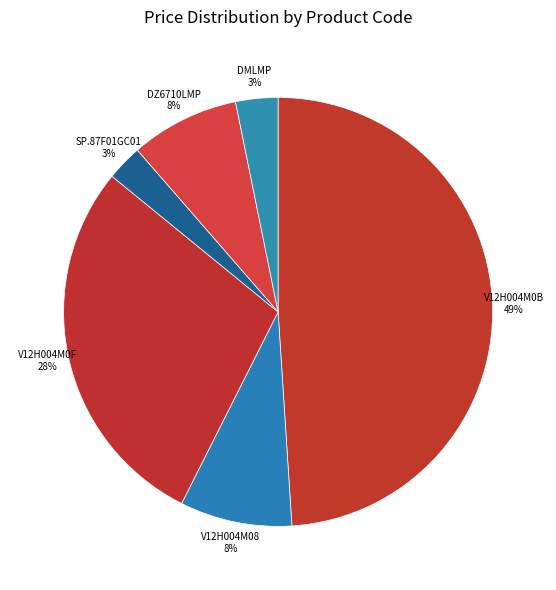

To the nearest percent, what is the average slice percentage?

17%